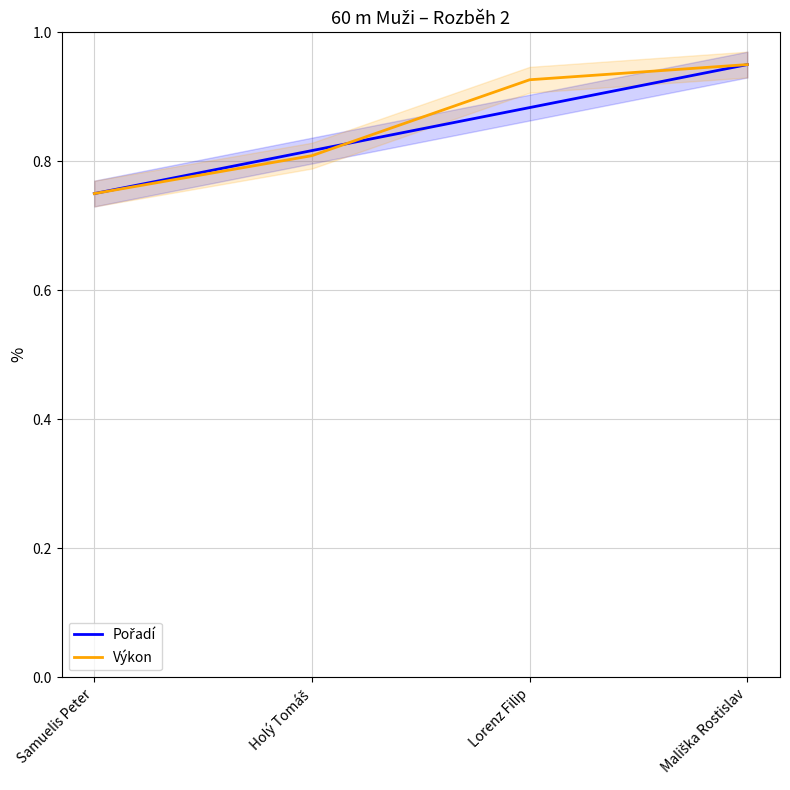

List the series in order of their overall mean, highest first.

Výkon, Pořadí